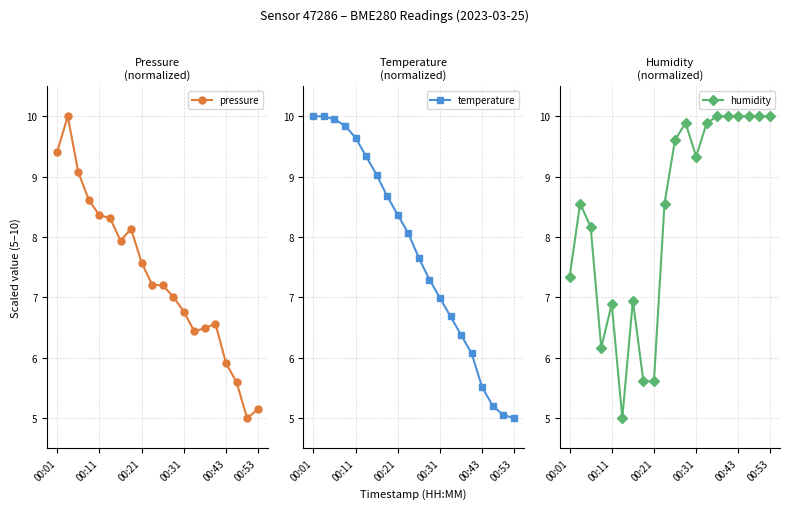

Is the value of pressure at 14 greater than the value of humidity at 6?

No